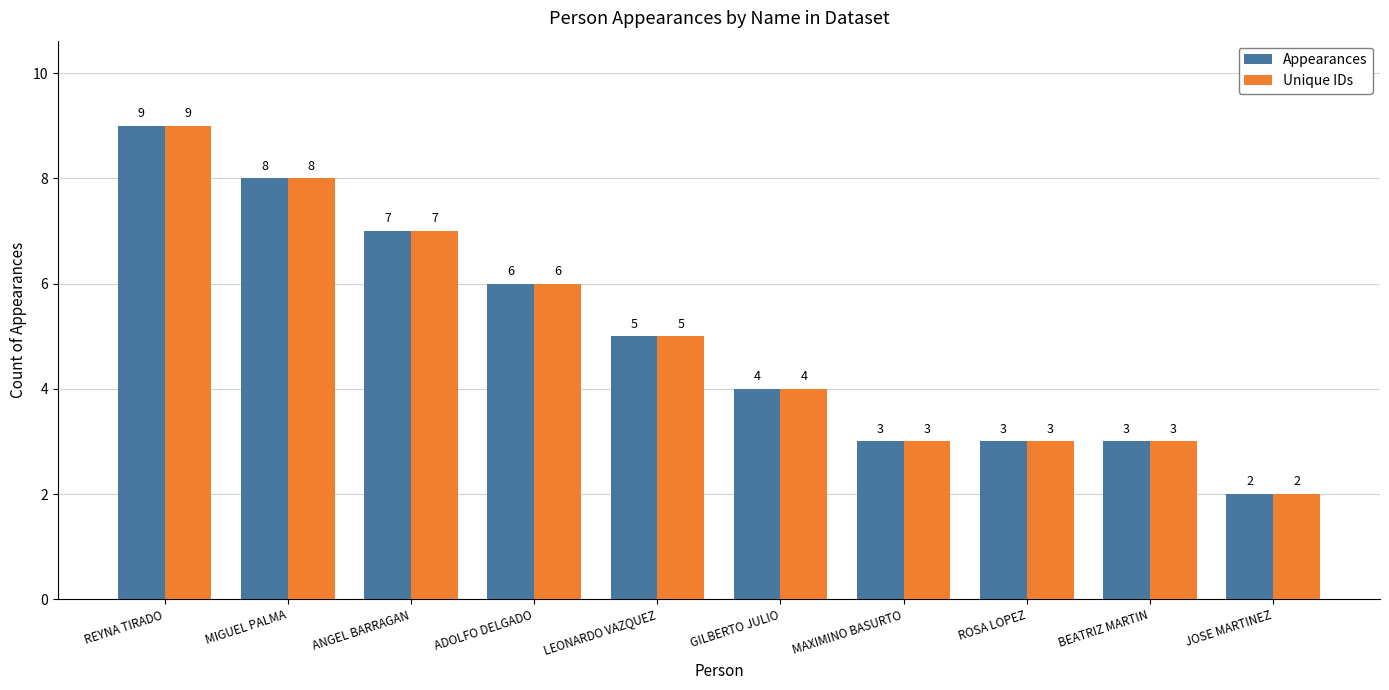

True or false: Unique IDs has a value of 5 at LEONARDO VAZQUEZ.

True